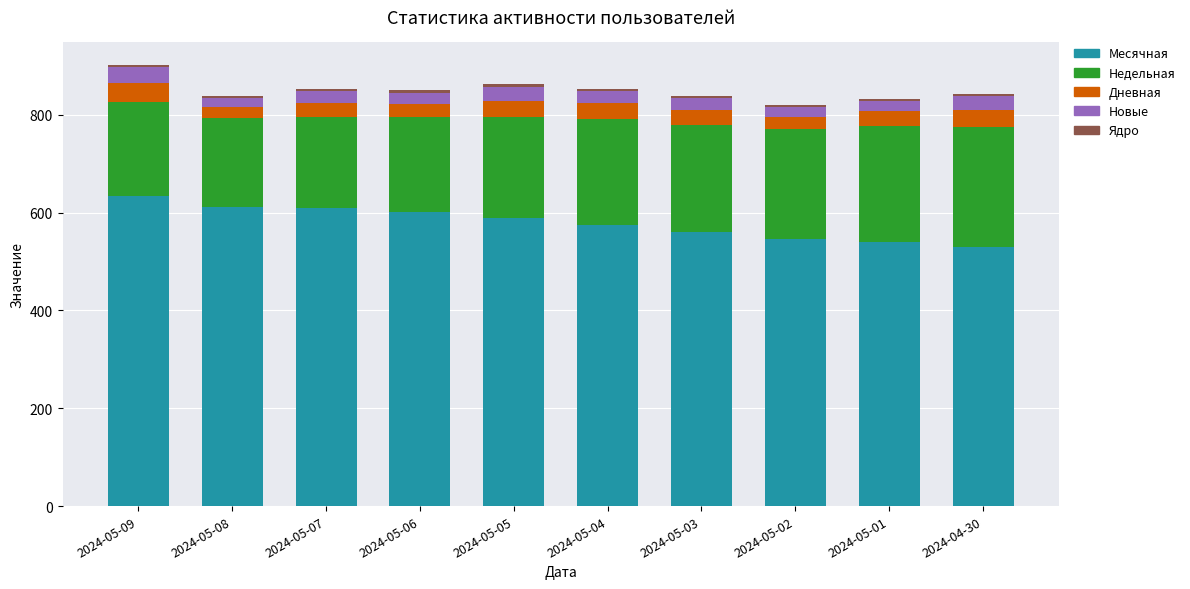

What is the difference between the maximum and second lowest values in the Месячная series?

93